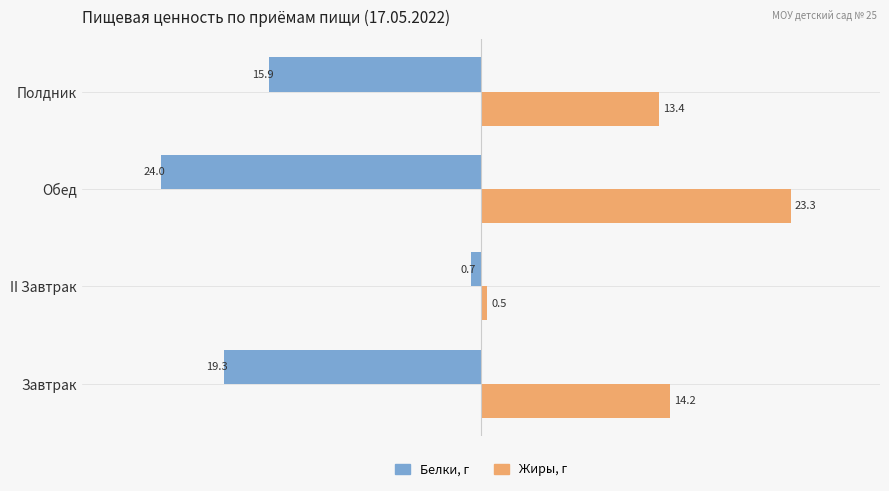

What is the sum of all Жиры, г values?

51.4